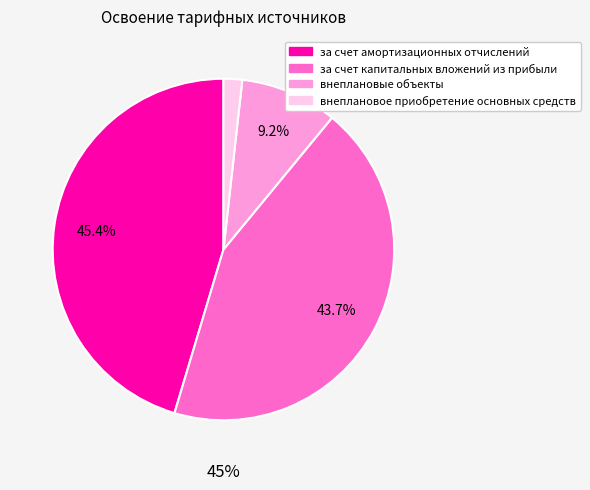

Does за счет амортизационных отчислений account for over 50% of the chart?

No